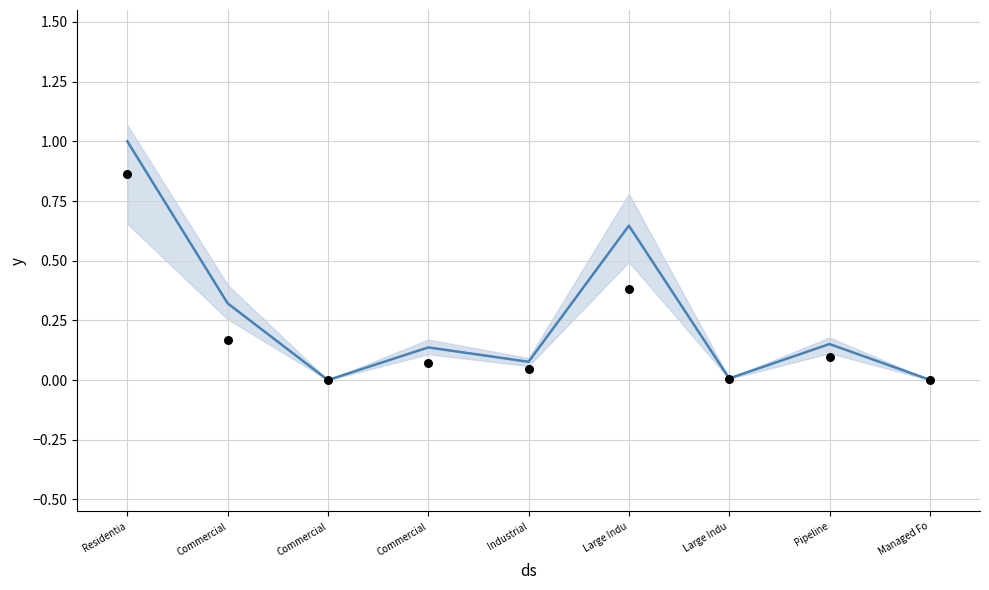

Which series has the widest spread of Y values?

Total Taxes (normalized)